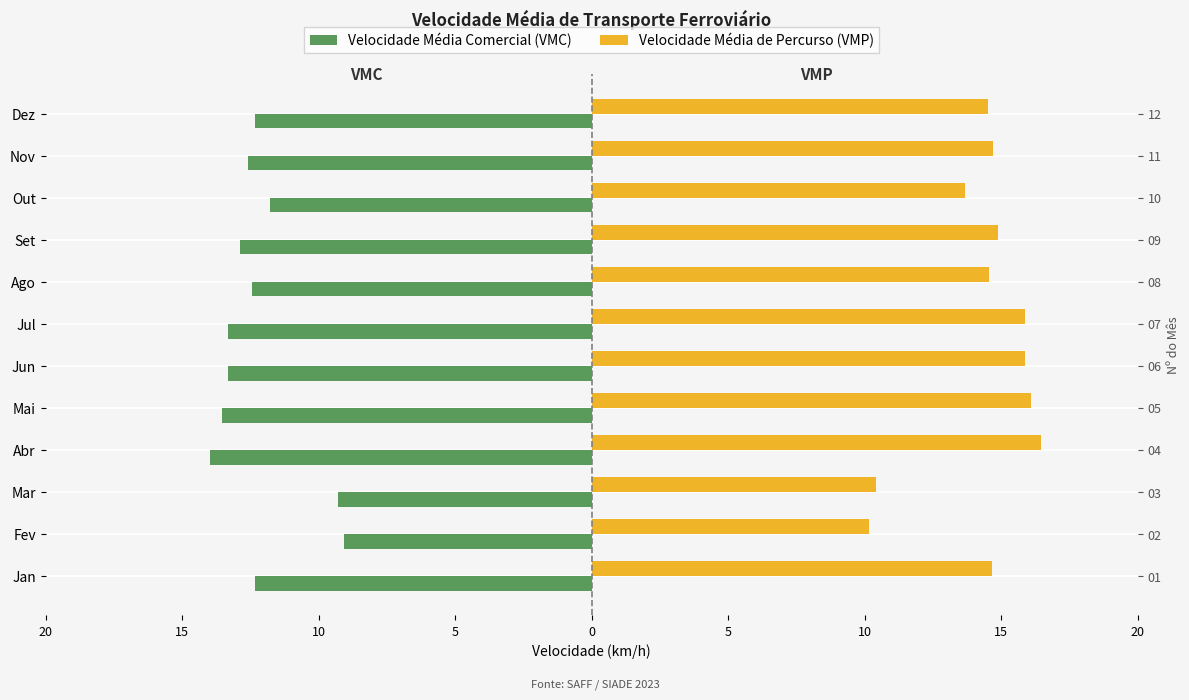

Reading left to right, list all the values displayed in this chart.

Velocidade Média Comercial (VMC): -12.3	-9.1	-9.3	-14.0	-13.5	-13.3	-13.3	-12.5	-12.9	-11.8	-12.6	-12.3
Velocidade Média de Percurso (VMP): 14.7	10.2	10.4	16.5	16.1	15.9	15.9	14.6	14.9	13.7	14.7	14.5